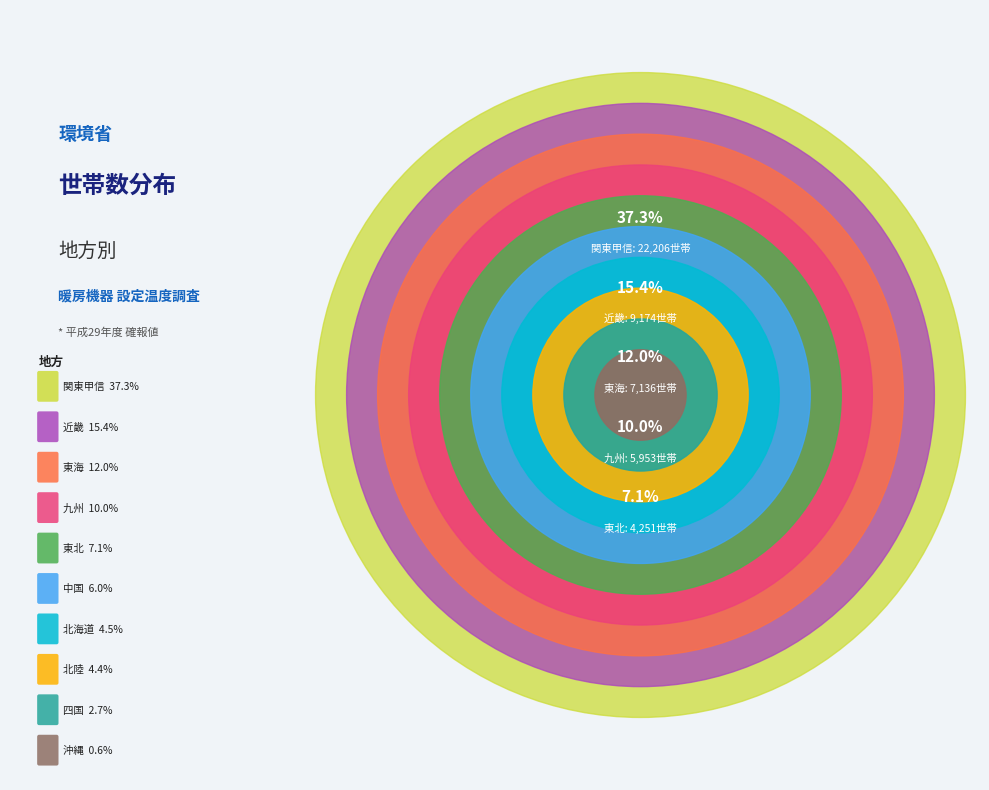

Which category has the biggest portion of the pie?

関東甲信